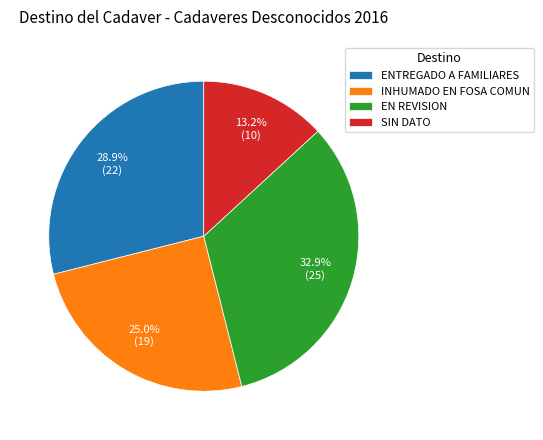

How many slices are in this pie chart?

4